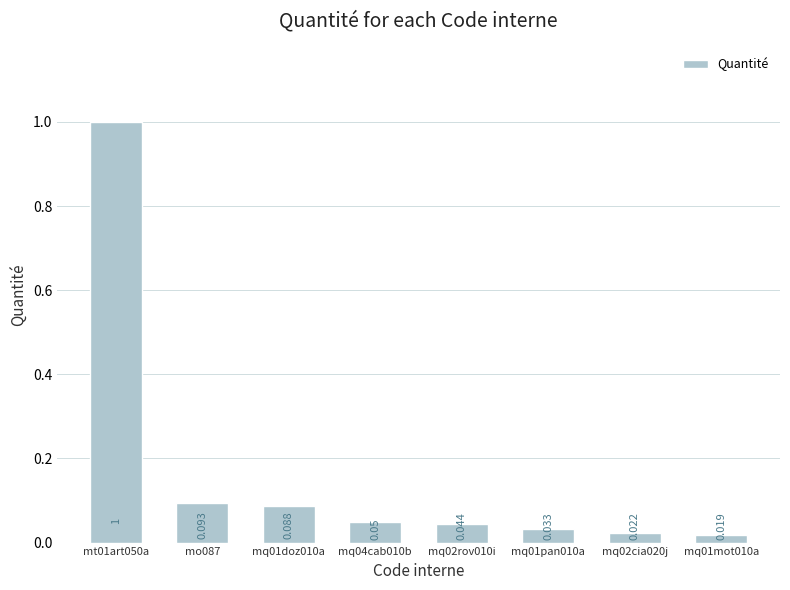

Rank the categories by value from highest to lowest.

mt01art050a, mo087, mq01doz010a, mq04cab010b, mq02rov010i, mq01pan010a, mq02cia020j, mq01mot010a